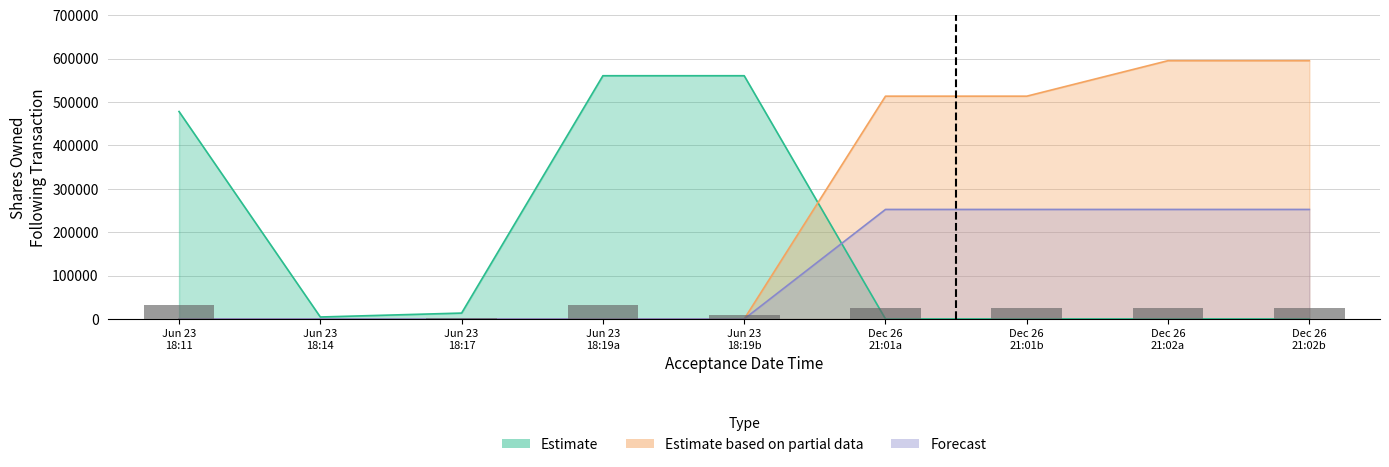

Reading left to right, what are all the values shown in this chart?

Estimate: 478136	4525	13575	560633	560633	0	0	0	0
Estimate based on partial data: 0	0	0	0	0	513504	513504	595334	595334
Forecast: 0	0	0	0	0	252418	252418	252418	252418